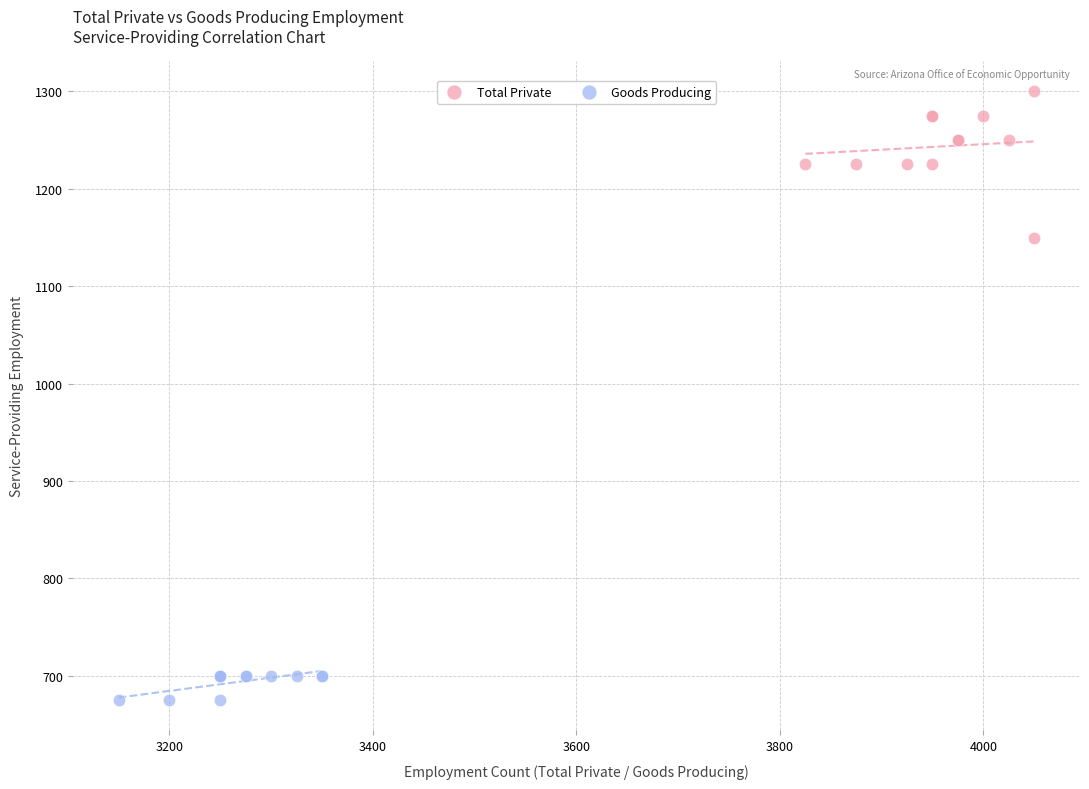

Which series contains the highest Y value?

Total Private